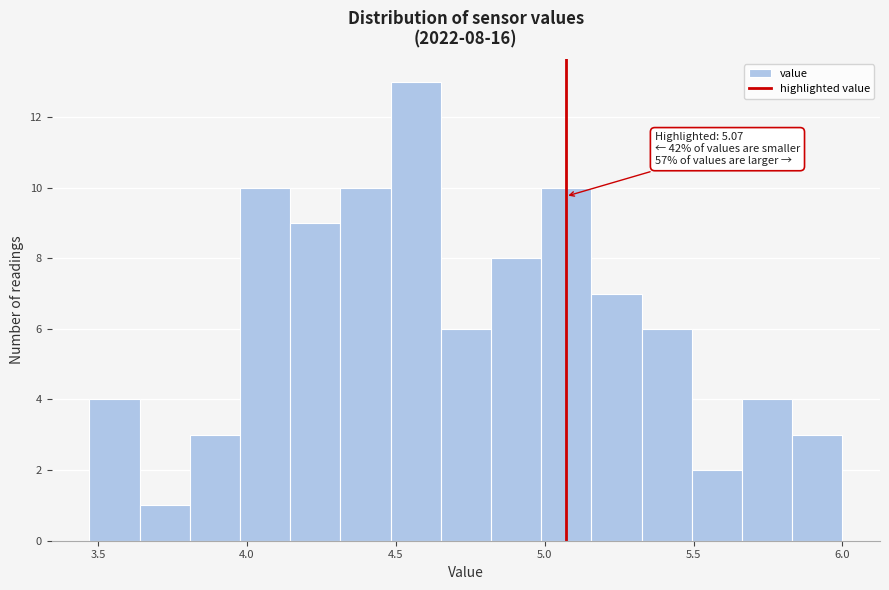

Read against the x-axis, roughly where is the centre of the tallest bar?

4.55